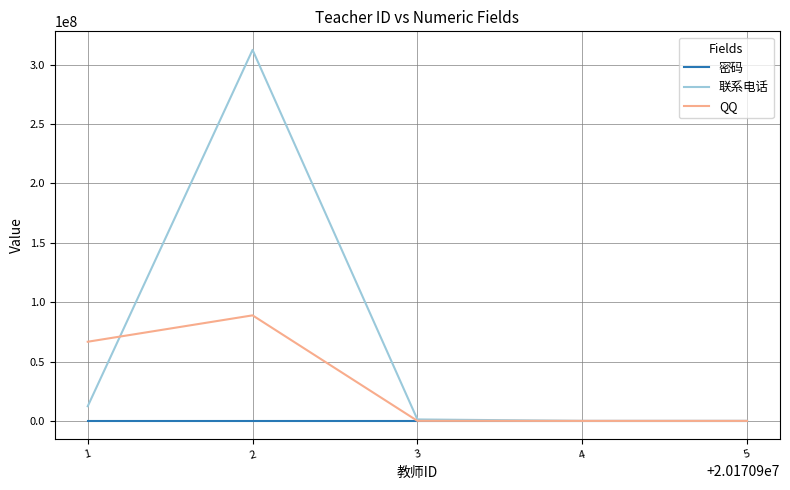

What are all the series names shown in the legend?

密码, 联系电话, QQ